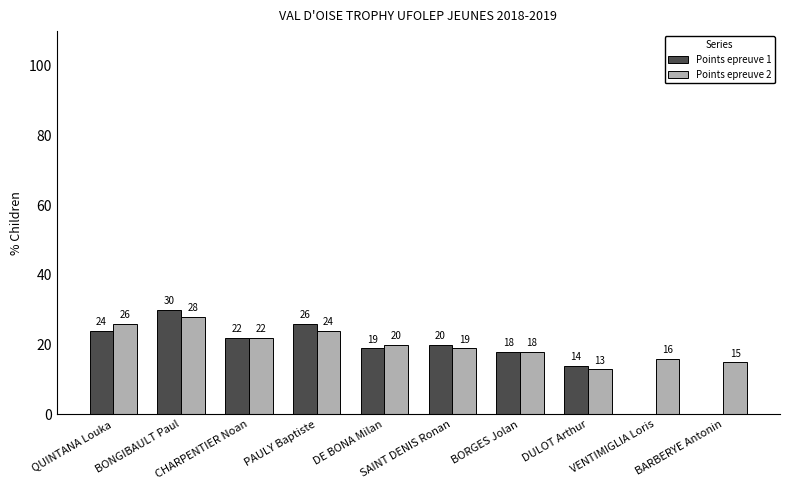

Where does the Points epreuve 2 series first go above 20?

QUINTANA Louka